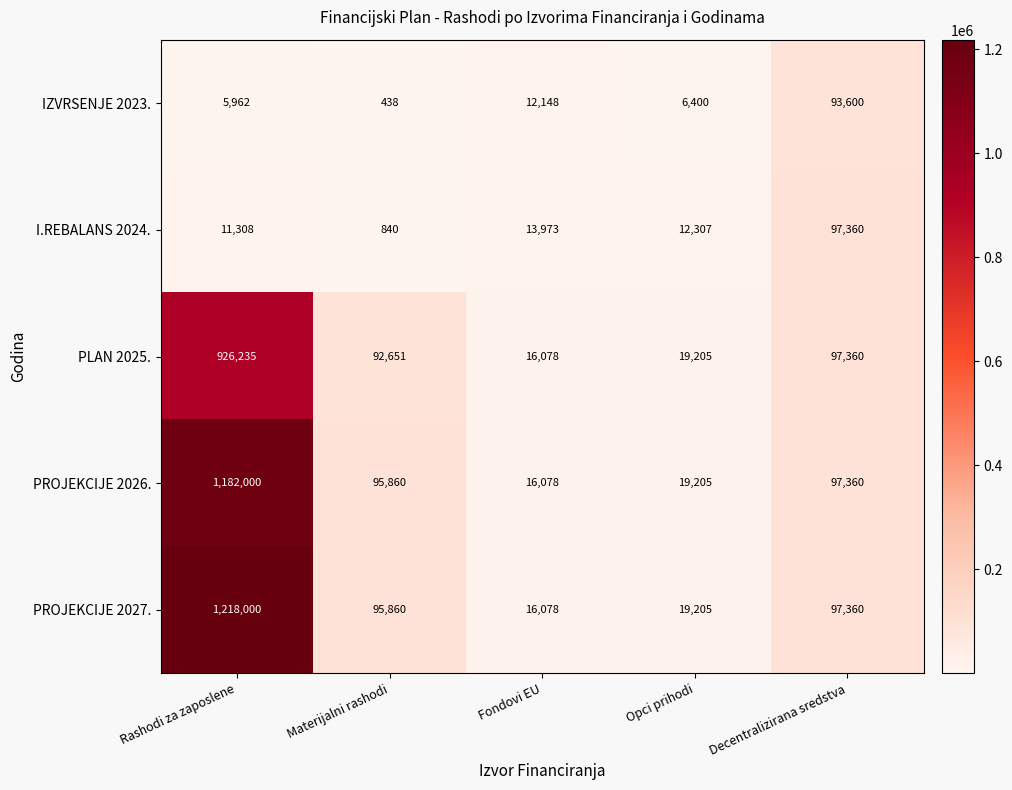

The PLAN 2025. series shows 16078 at Fondovi EU. True or false?

True